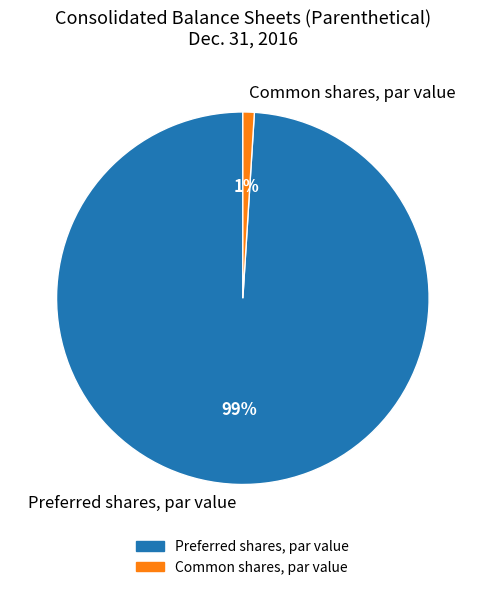

Rank the categories by value from lowest to highest.

Common shares, par value, Preferred shares, par value